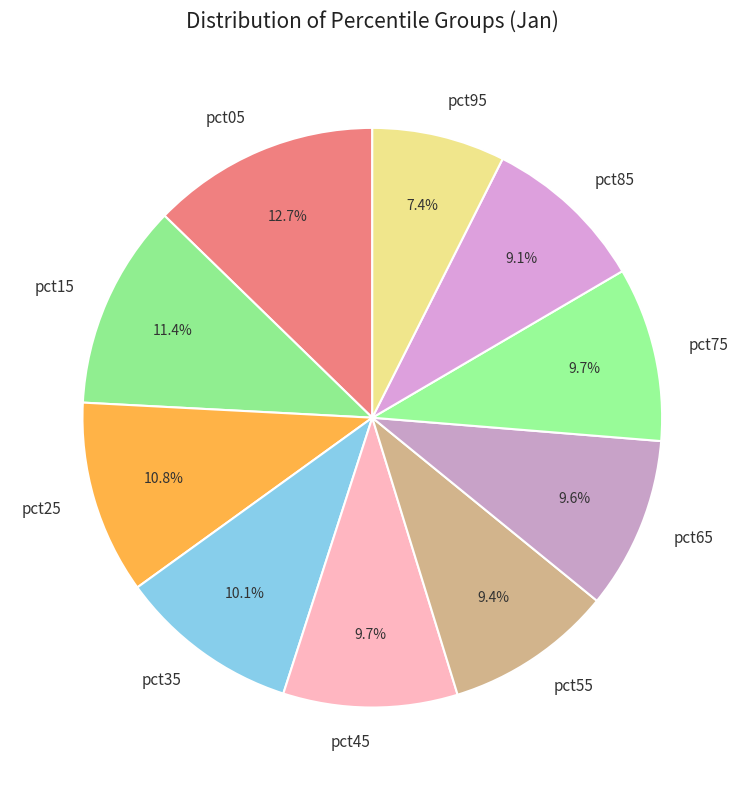

Is pct95 the majority of the pie?

No